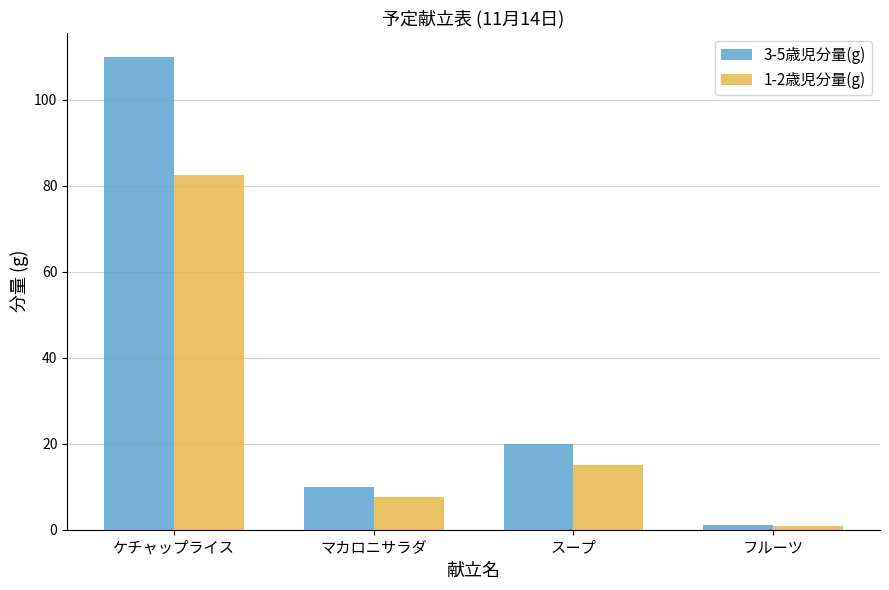

What is the sum of all 1-2歳児分量(g) values?

105.8